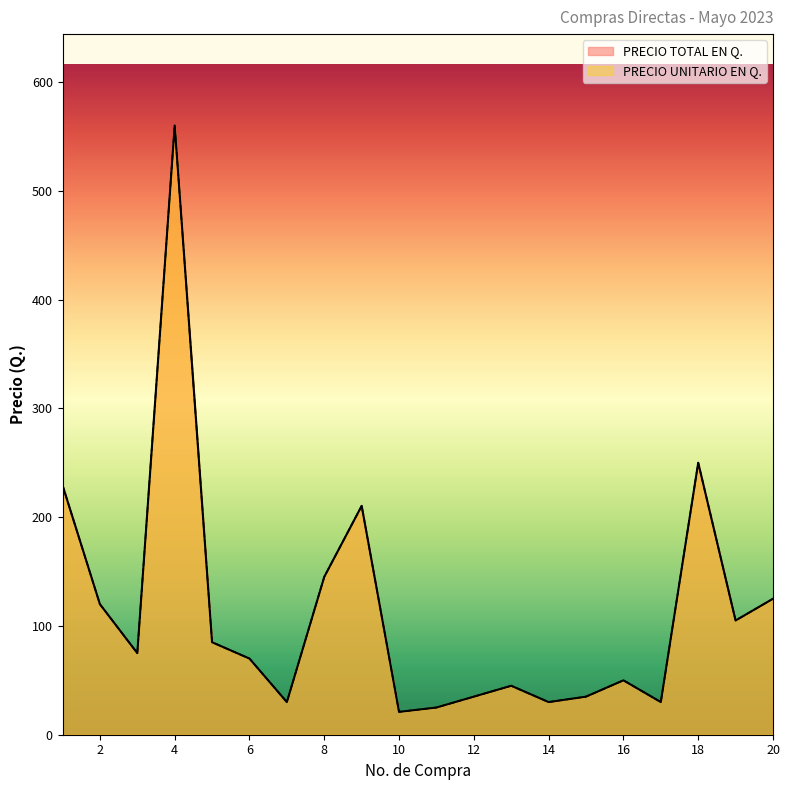

Reading left to right, list all the values displayed in this chart.

PRECIO TOTAL EN Q.: 229.4	120.0	75.0	560.0	85.0	70.0	30.0	145.1	210.3	21.0	25.0	35.0	45.0	30.0	35.0	50.0	30.0	250.0	105.0	125.0
PRECIO UNITARIO EN Q.: 229.4	120.0	75.0	560.0	85.0	70.0	30.0	145.1	210.3	21.0	25.0	35.0	45.0	30.0	35.0	50.0	30.0	250.0	105.0	125.0